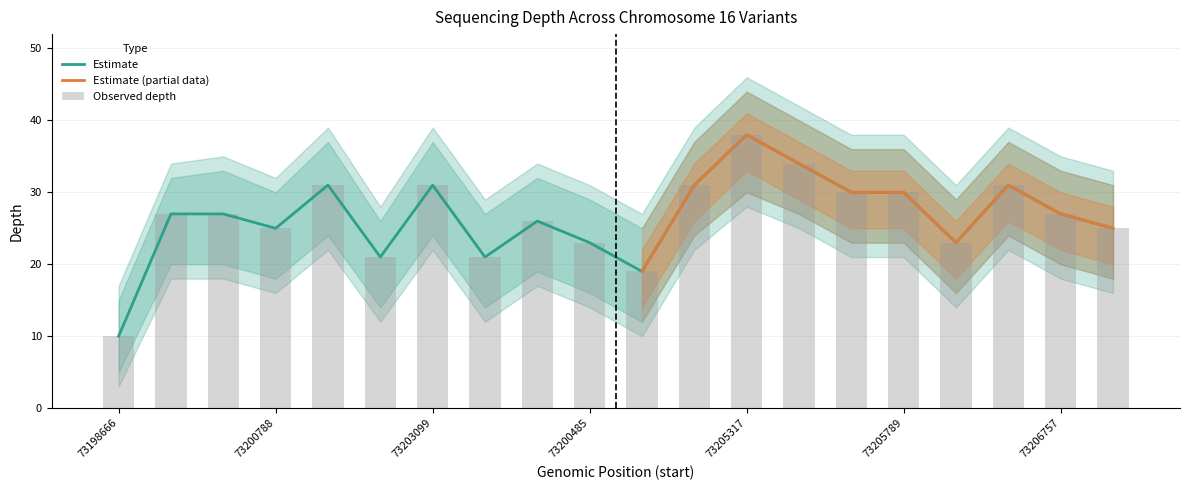

What is the sum of all depth_upper values?

646